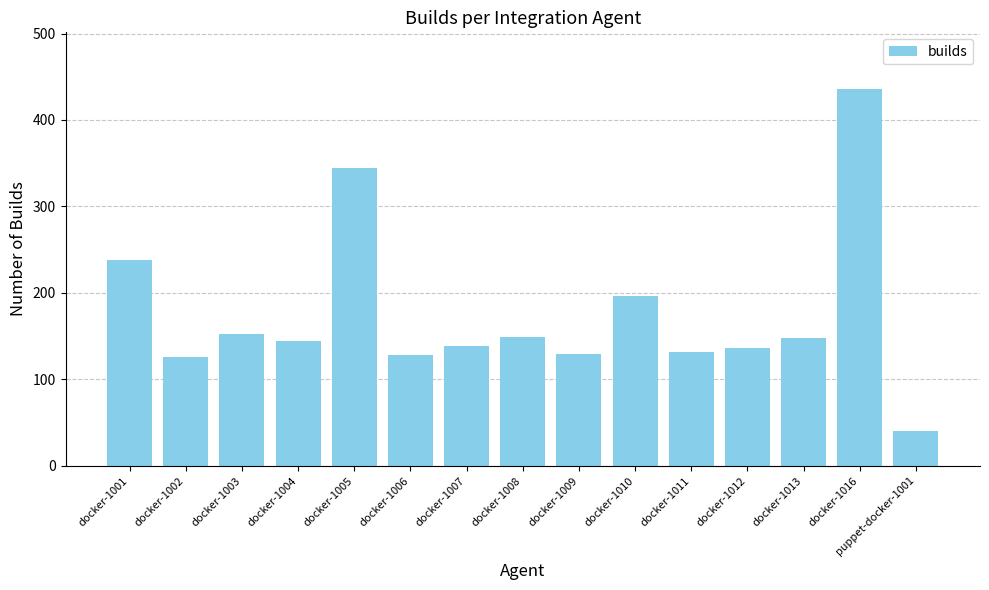

At which category does the chart reach its peak across all series?

docker-1016